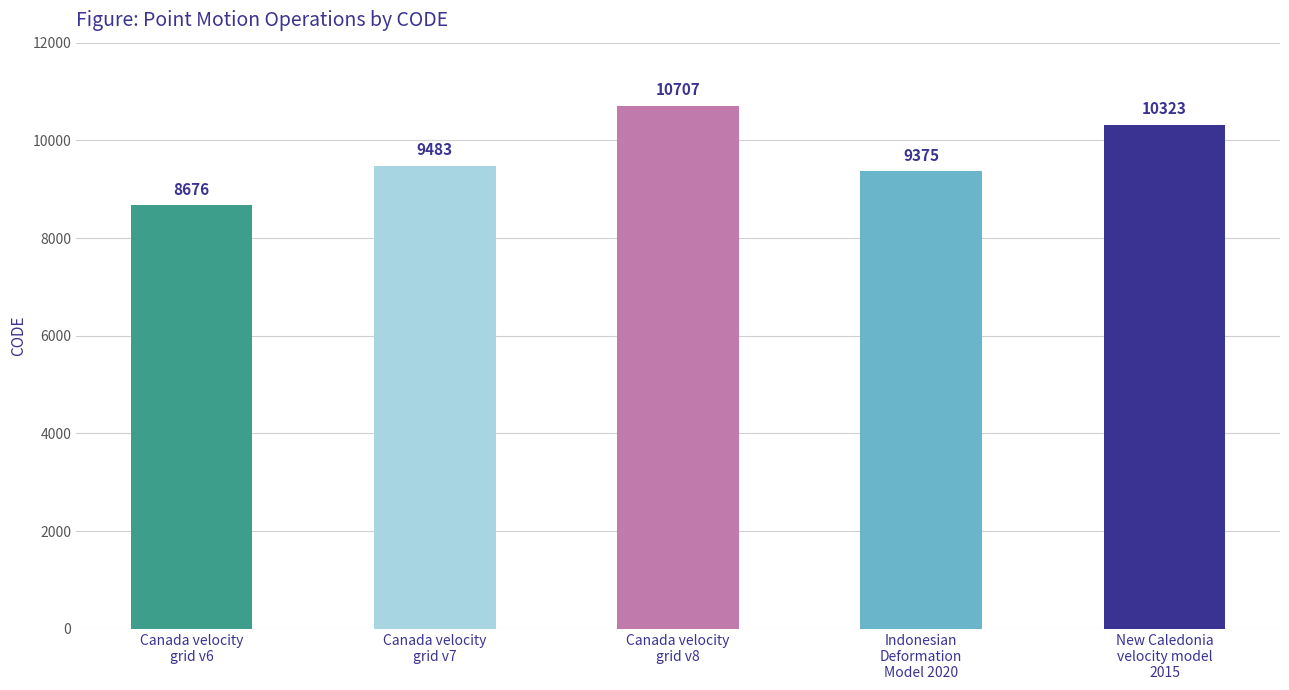

What is the ratio of the value at Indonesian
Deformation
Model 2020 to the value at Canada velocity
grid v6?

1.1